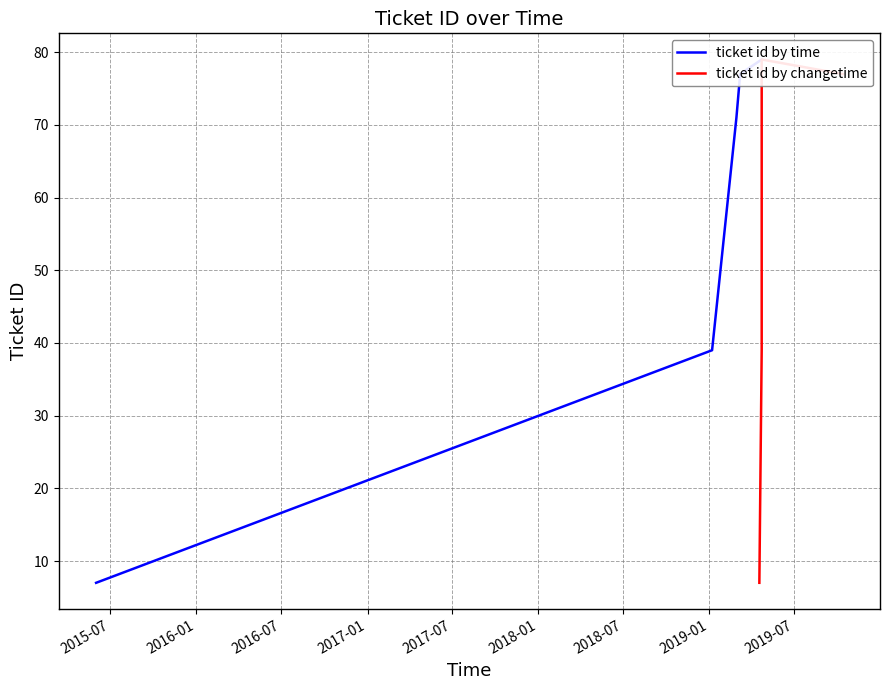

True or false: ticket id by changetime and ticket id by time intersect in this chart.

True